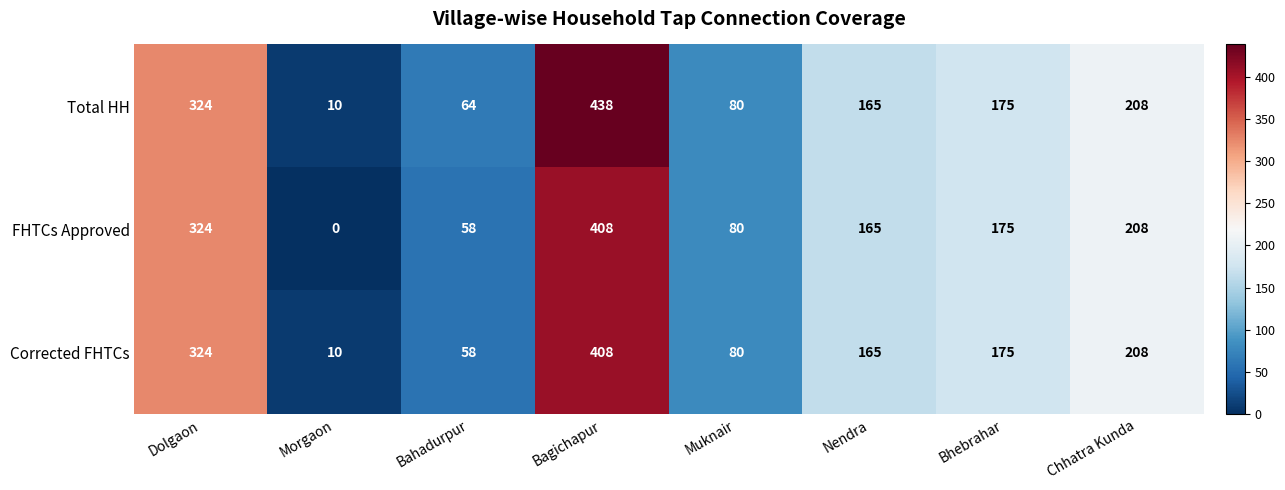

At which label is Total HH closest to 224?

Chhatra Kunda